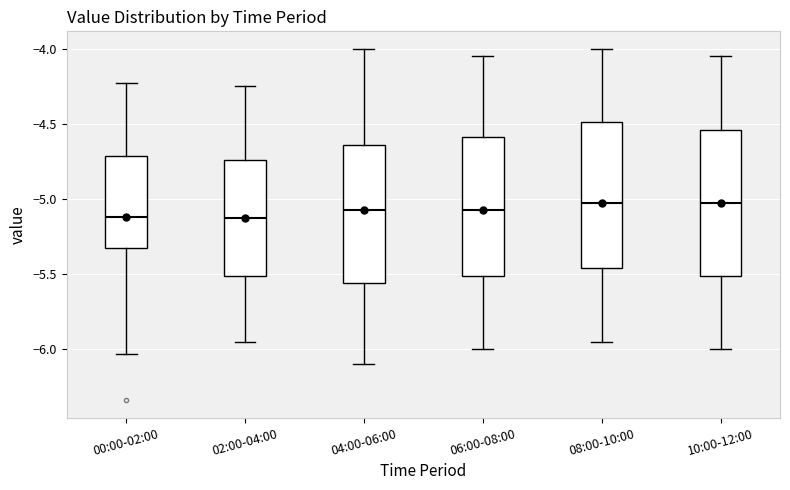

Reading left to right, transcribe this box plot: for each box, give where its median line is, the range the box spans, and where its two whiskers end, as read against the y-axis. The values are not printed on the chart, so give them approximately, as read against the axis.

00:00-02:00: median -5.10, box -5.30 to -4.70, whiskers -6.05 to -4.25
02:00-04:00: median -5.10, box -5.50 to -4.75, whiskers -5.95 to -4.25
04:00-06:00: median -5.05, box -5.55 to -4.65, whiskers -6.10 to -4.00
06:00-08:00: median -5.05, box -5.50 to -4.60, whiskers -6.00 to -4.05
08:00-10:00: median -5.00, box -5.45 to -4.50, whiskers -5.95 to -4.00
10:00-12:00: median -5.00, box -5.50 to -4.55, whiskers -6.00 to -4.05